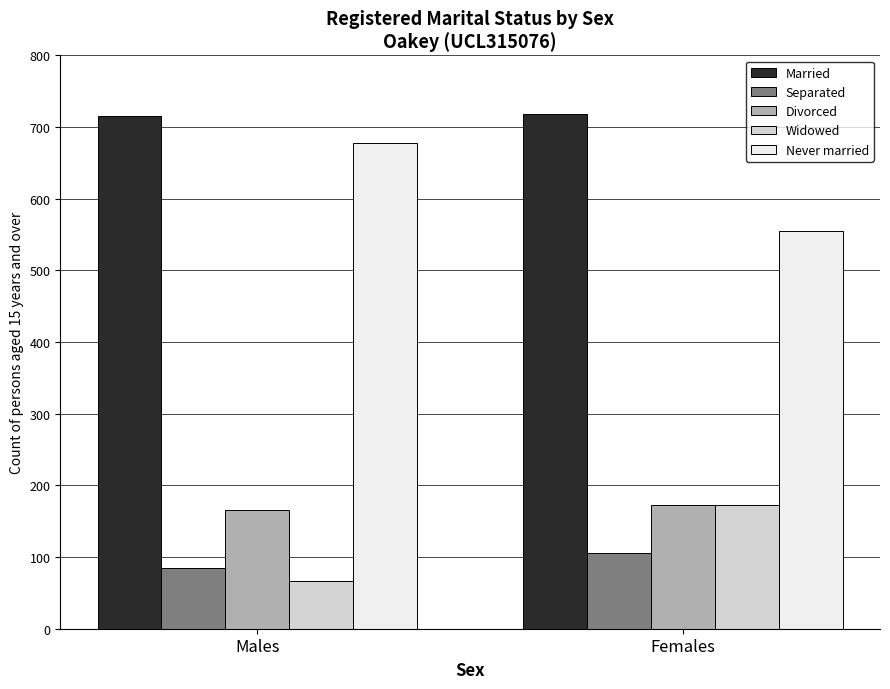

True or false: Married has a value of 716 at Males.

True